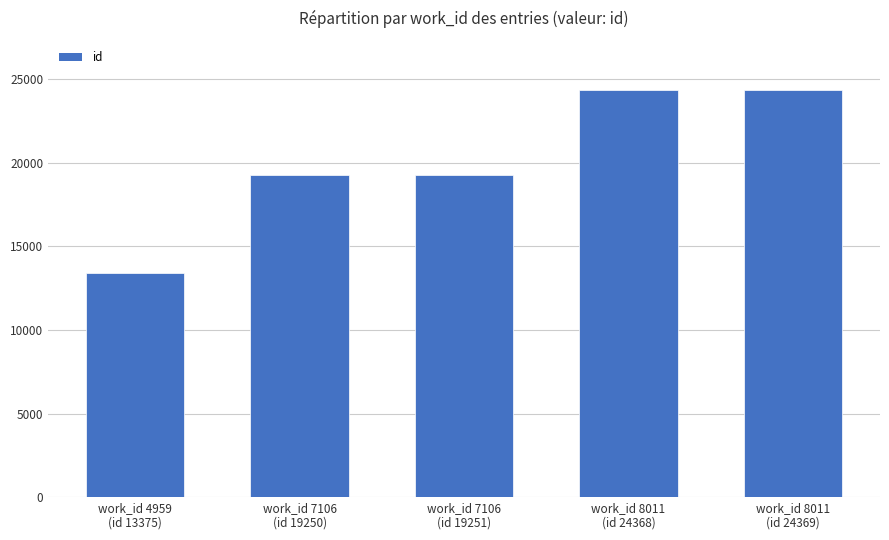

What position from the right is work_id 8011
(id 24368)?

2